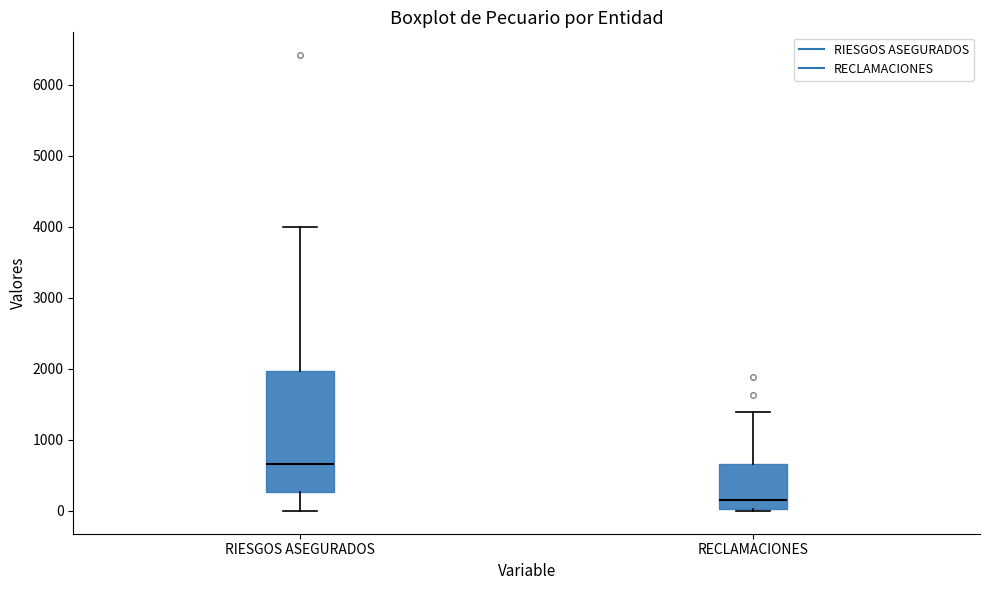

Reading left to right, read every box against the y-axis: the position of its median line, the range the box covers, and the ends of its whiskers. The values are not printed on the chart, so give them approximately, as read against the axis.

RIESGOS ASEGURADOS: median 700, box 300 to 2000, whiskers 0 to 4000
RECLAMACIONES: median 200, box 0 to 700, whiskers 0 to 1400